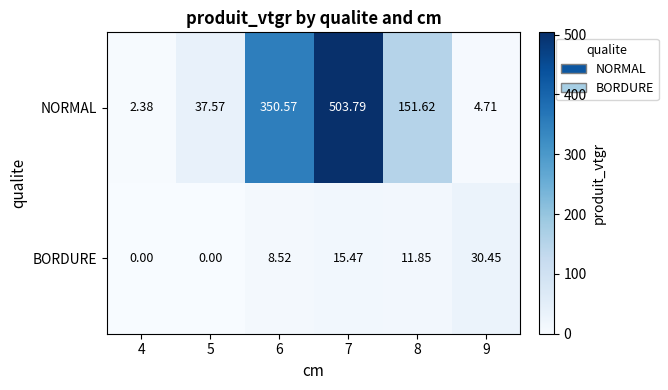

Between 5 and 8, which series saw the biggest shift?

NORMAL